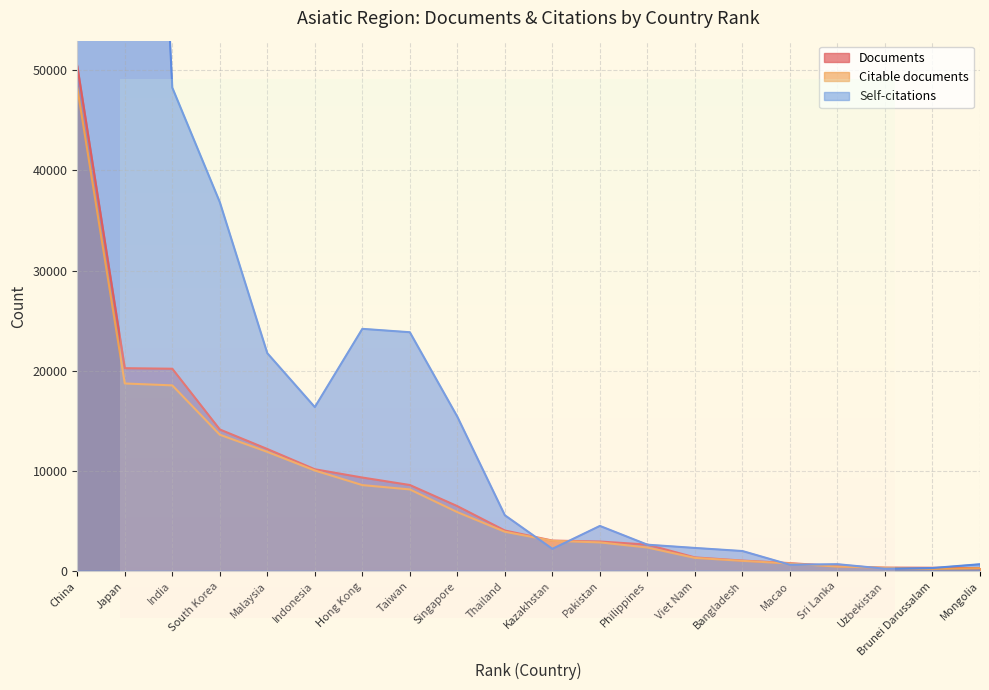

Reading left to right, transcribe all the data shown in this chart.

Documents: 50425	20263	20207	14146	12197	10175	9349	8604	6494	4064	3058	2964	2658	1379	1063	810	498	359	344	307
Citable documents: 48241	18735	18546	13622	11908	10053	8594	8162	5896	3940	3036	2876	2366	1329	1035	767	464	352	237	302
Self-citations: 445669	145035	48259	36836	21757	16377	24187	23849	15417	5583	2232	4519	2647	2322	2014	645	700	251	319	697